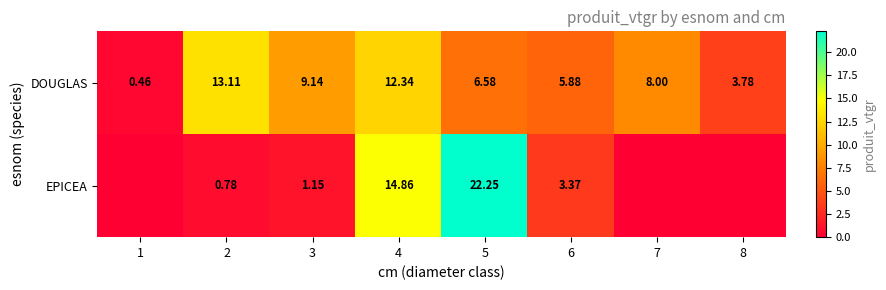

Is the value of EPICEA at 5 greater than the value of DOUGLAS at 7?

Yes